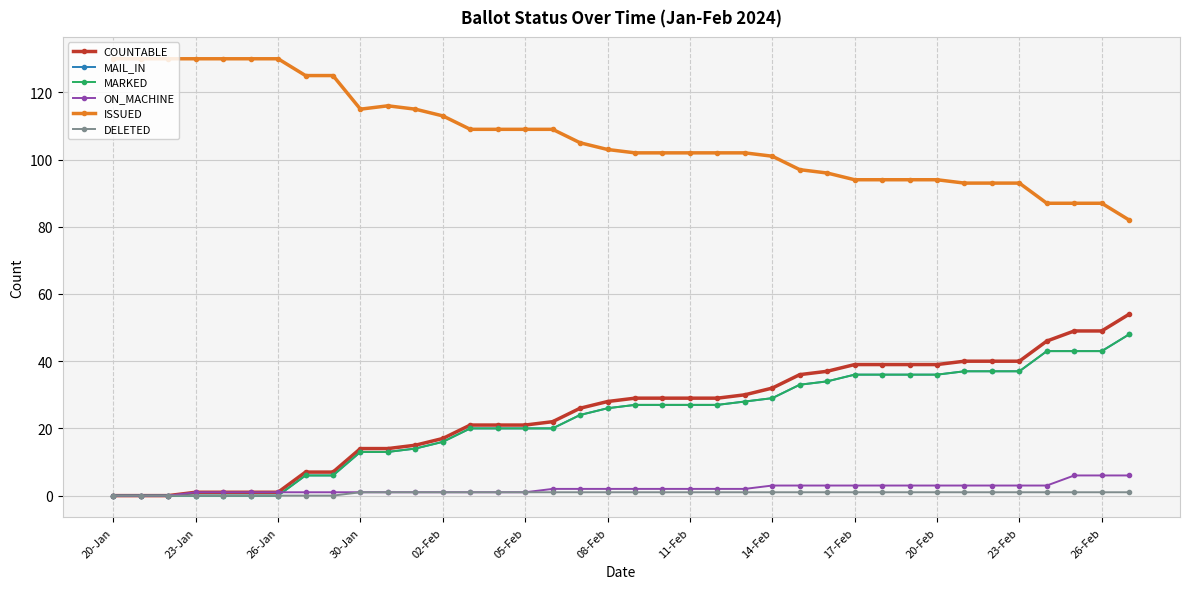

Does the chart have visible grid lines?

Yes